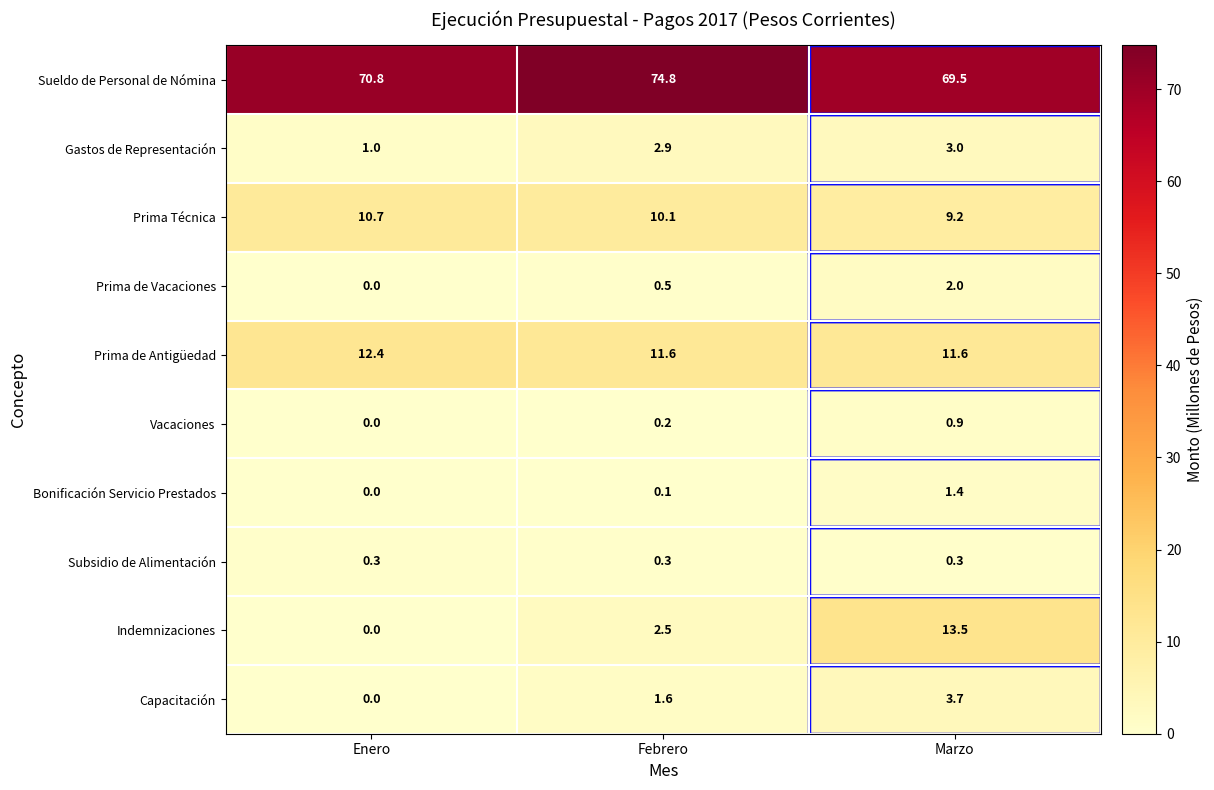

Which series has the largest total across all categories?

Sueldo de Personal de Nómina